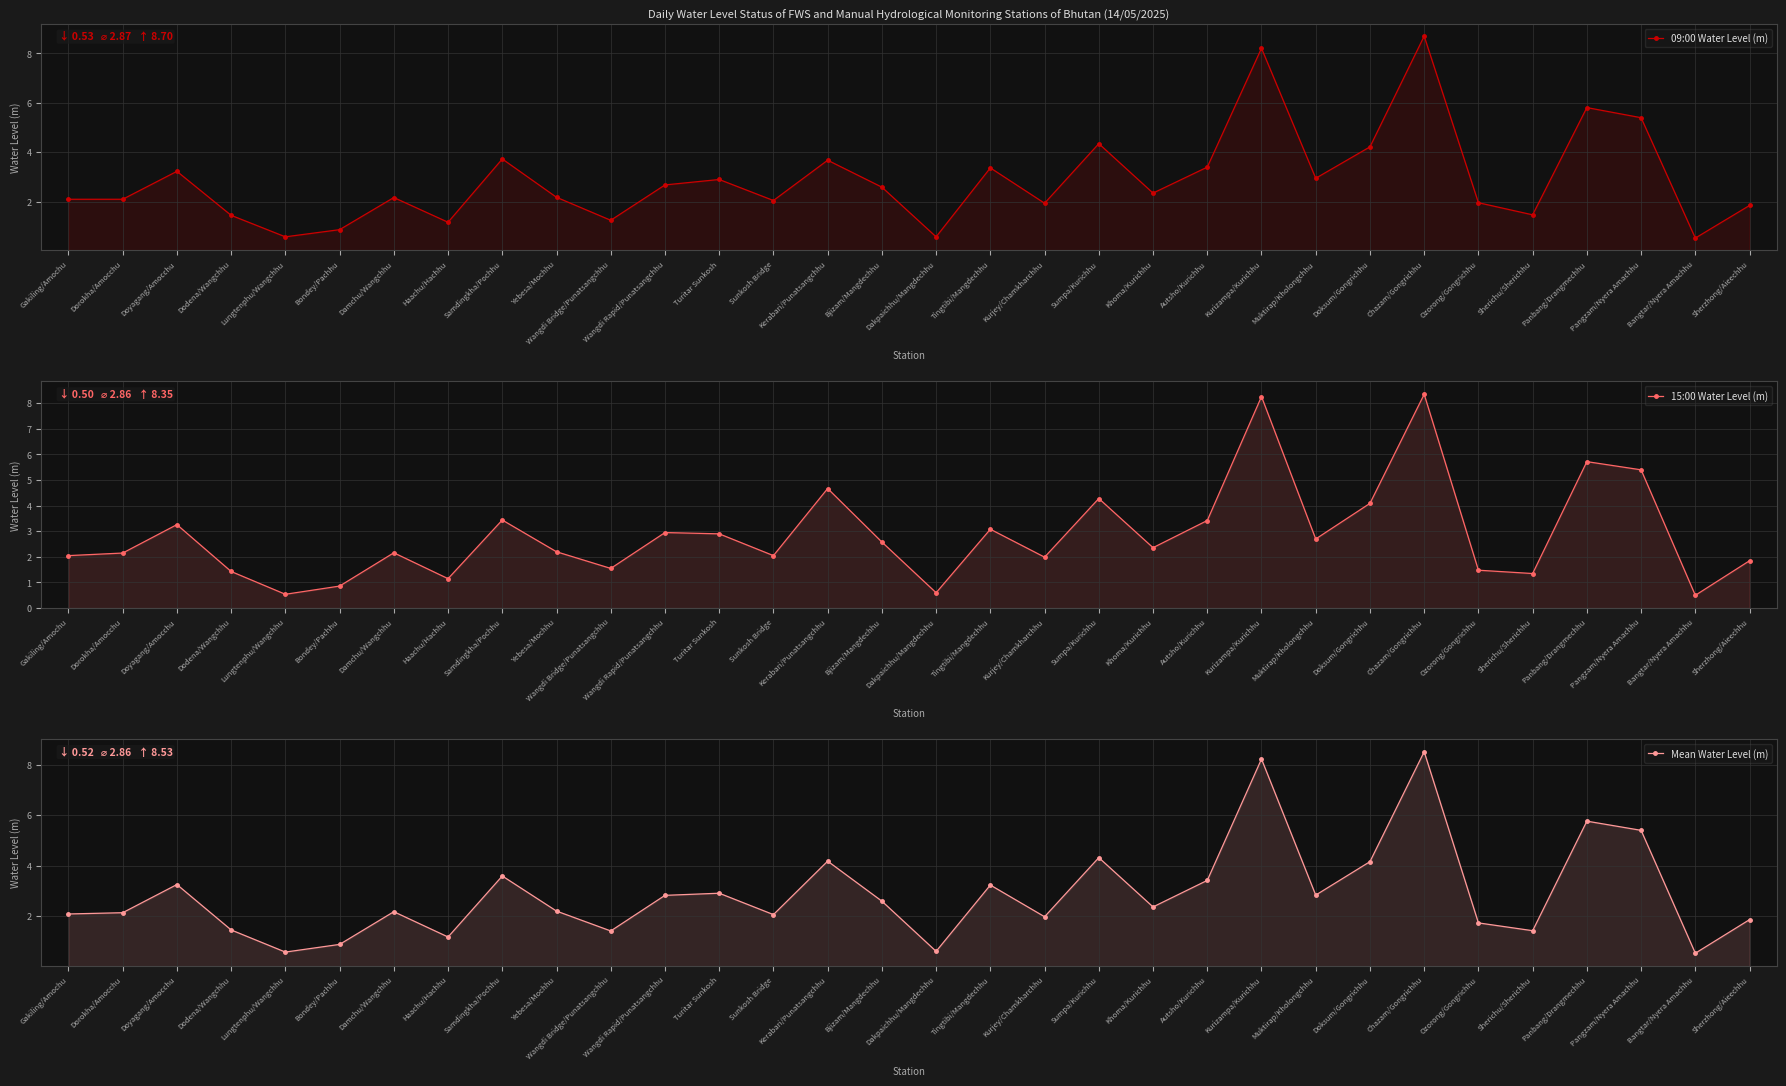

At which label does Mean Water Level (m) first exceed 2?

Gakiling/Amochu